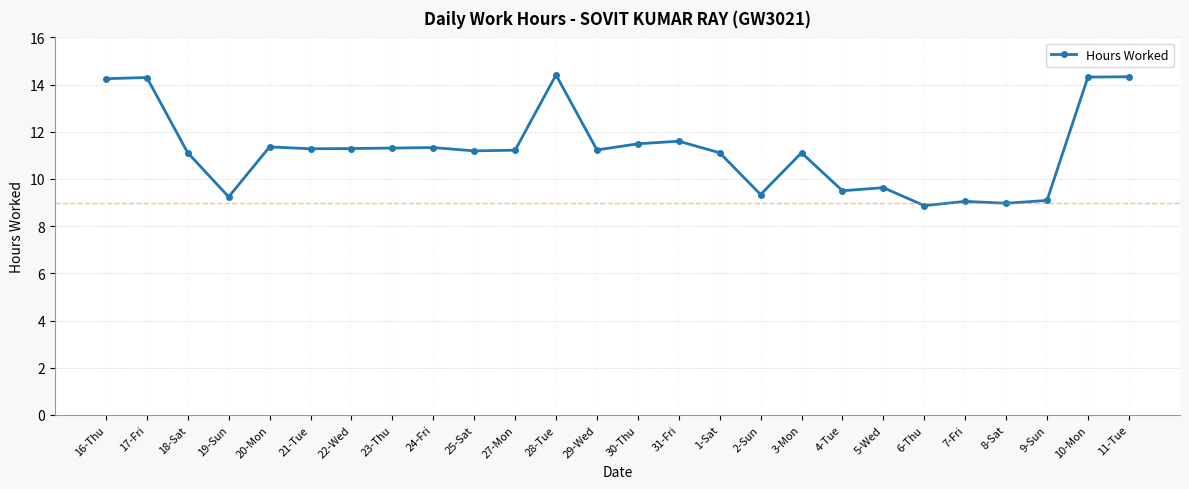

What position from the right is 20-Mon?

22